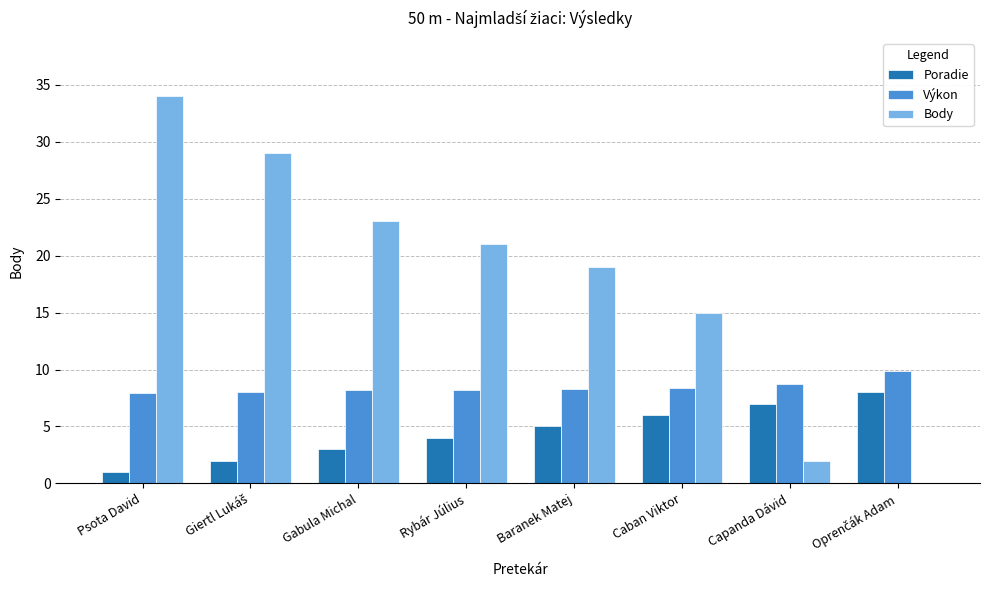

What is the sum of all Poradie values?

36.0